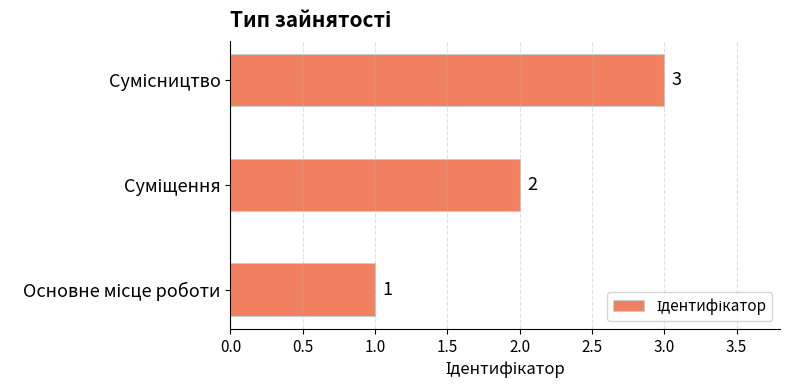

What is the greatest value displayed?

3